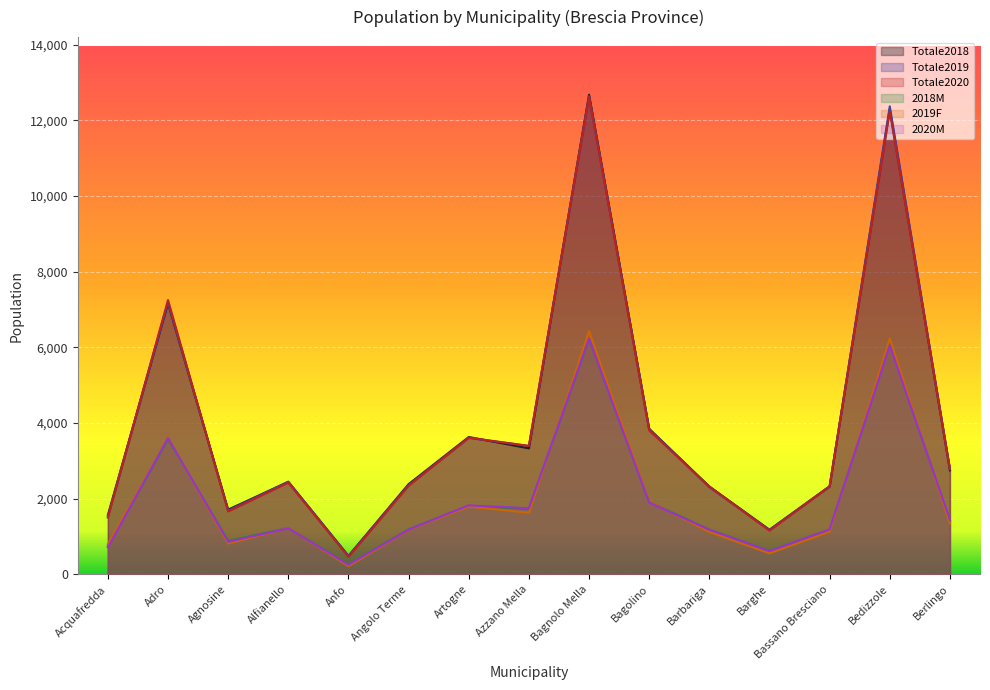

How many times do 2020M and 2019F cross each other?

7